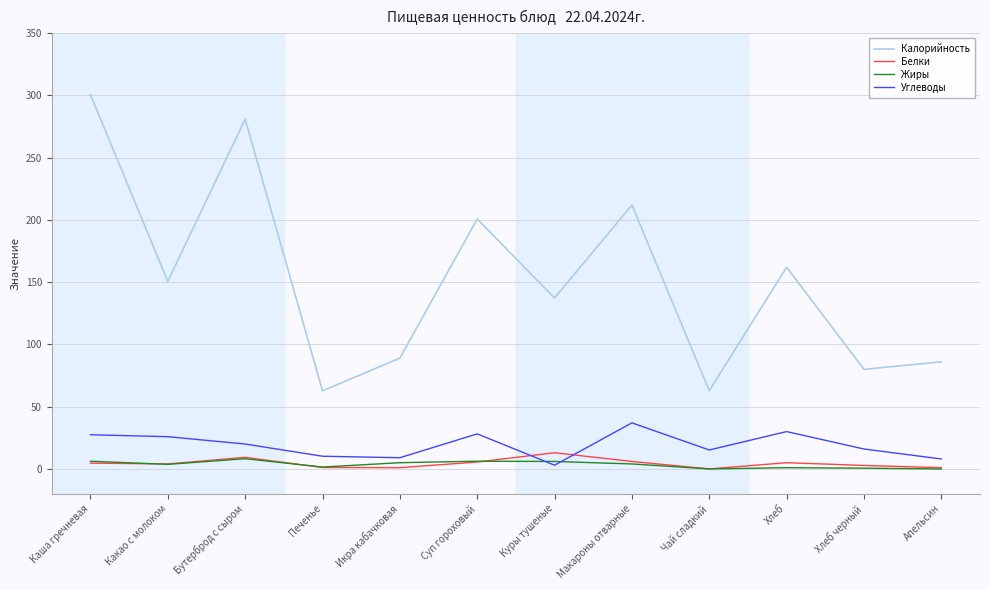

At which label does Углеводы first exceed 20?

Каша гречневая